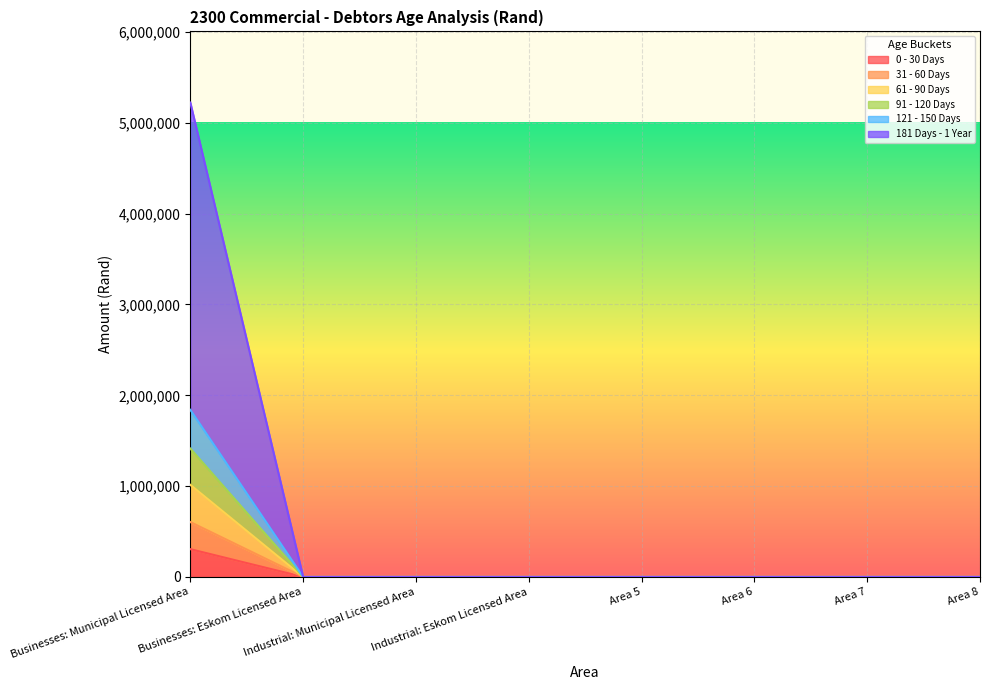

True or false: 0 - 30 Days and 121 - 150 Days cross at least once.

False